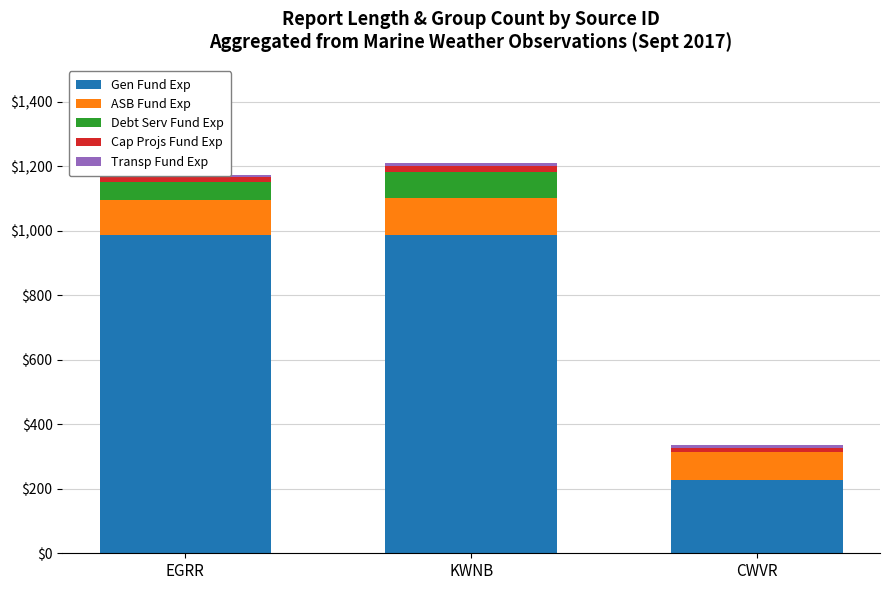

Where is Transp Fund Exp nearest to the value 9?

EGRR